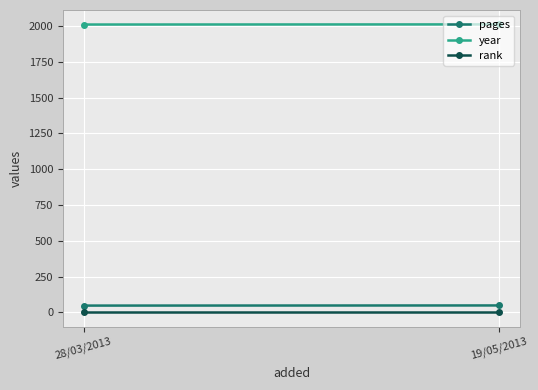

Which has a higher value, 19/05/2013 or 28/03/2013?

19/05/2013